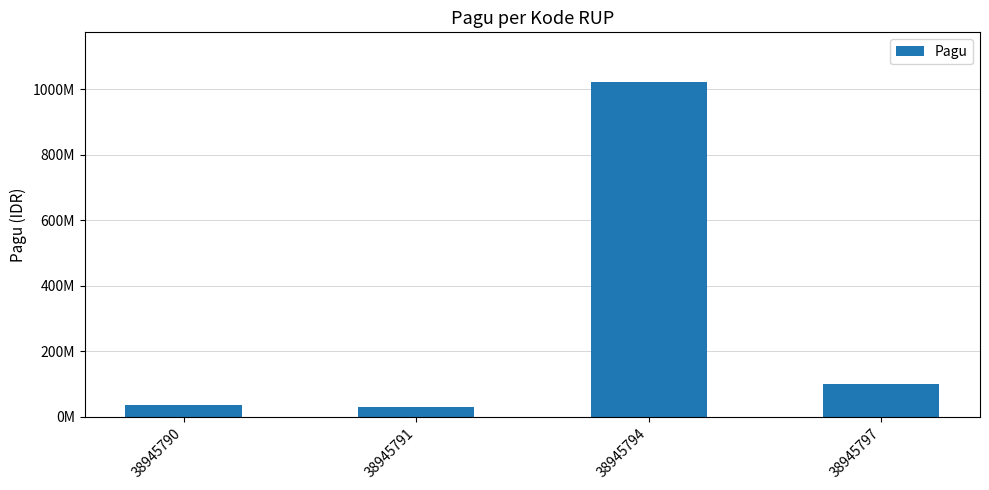

The value at 38945790 is 36000000. True or false?

True